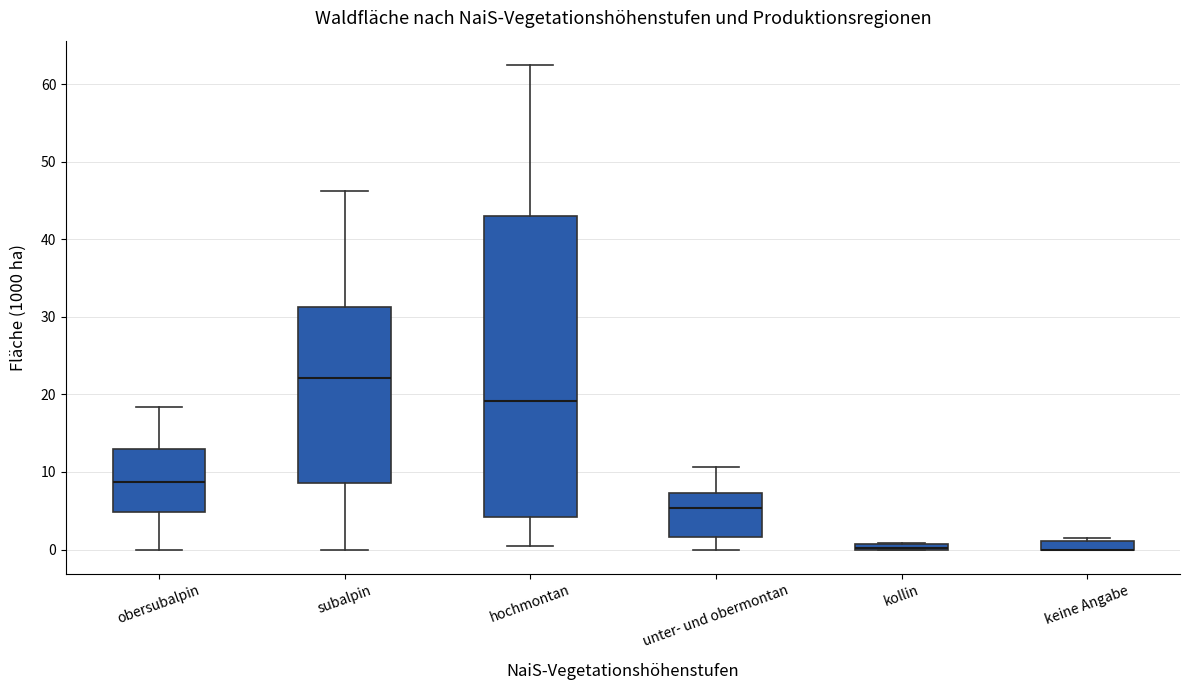

Which box is the tallest, from its lower edge to its upper edge?

hochmontan